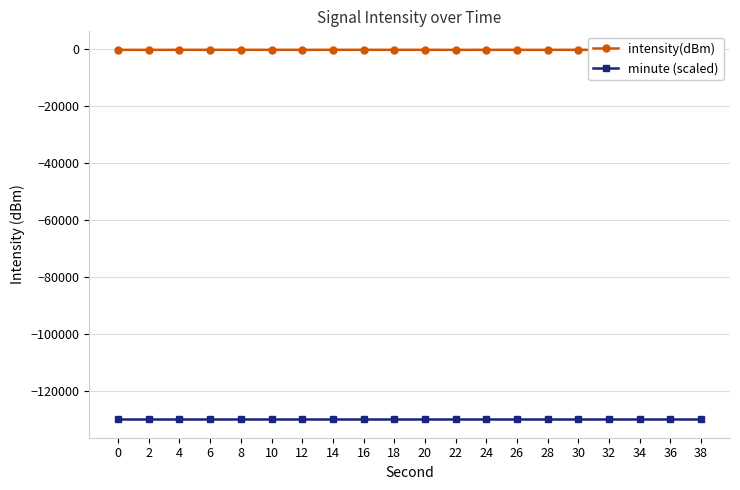

Which series has the widest spread of values?

intensity(dBm)